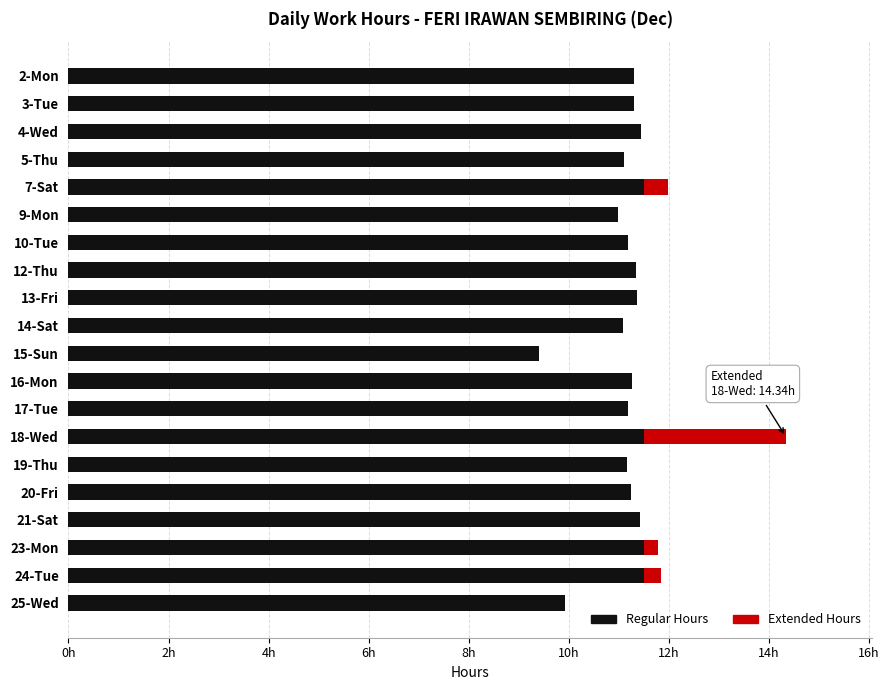

What are all the series names shown in the legend?

Regular Hours, Extended Hours